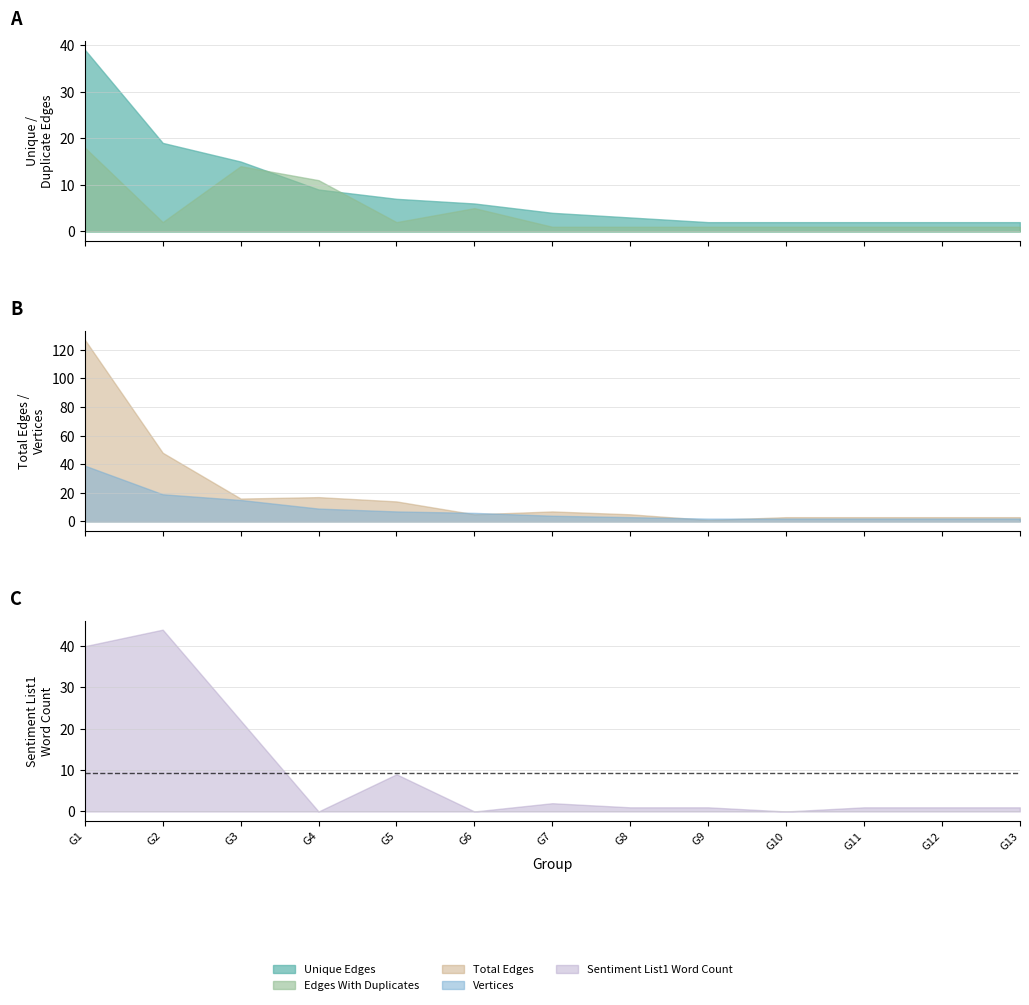

How many categories are shown in the chart?

13